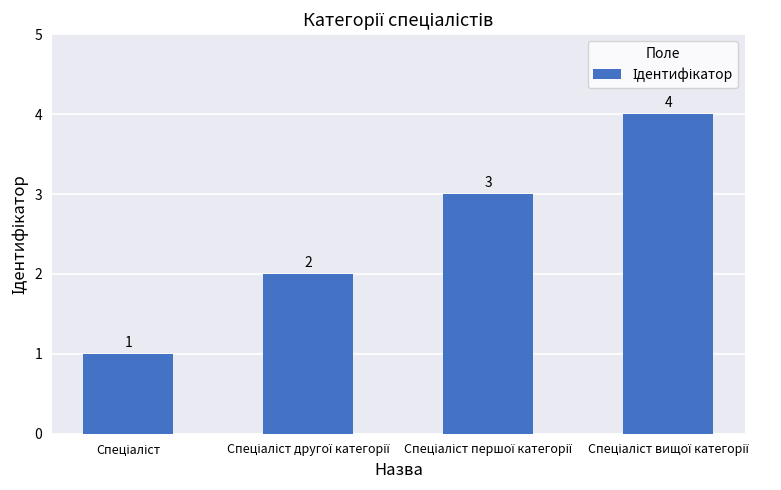

What is the sum of all values?

10